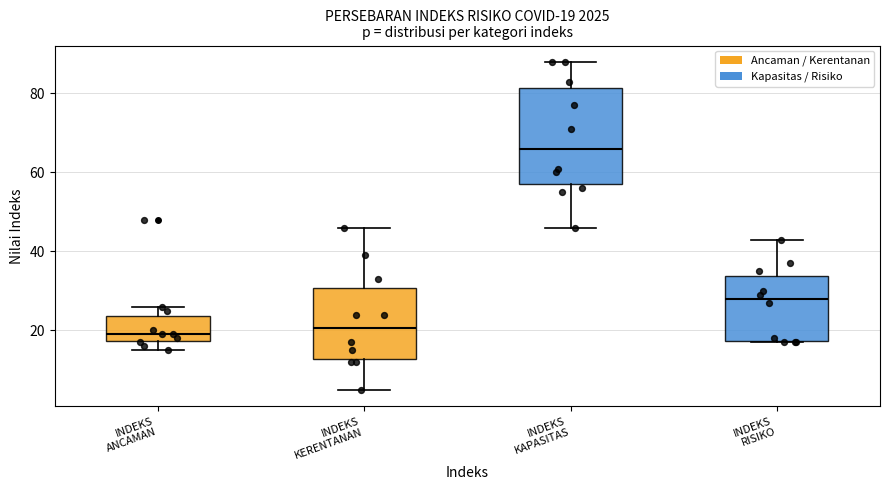

Which box is the tallest, from its lower edge to its upper edge?

INDEKS KAPASITAS